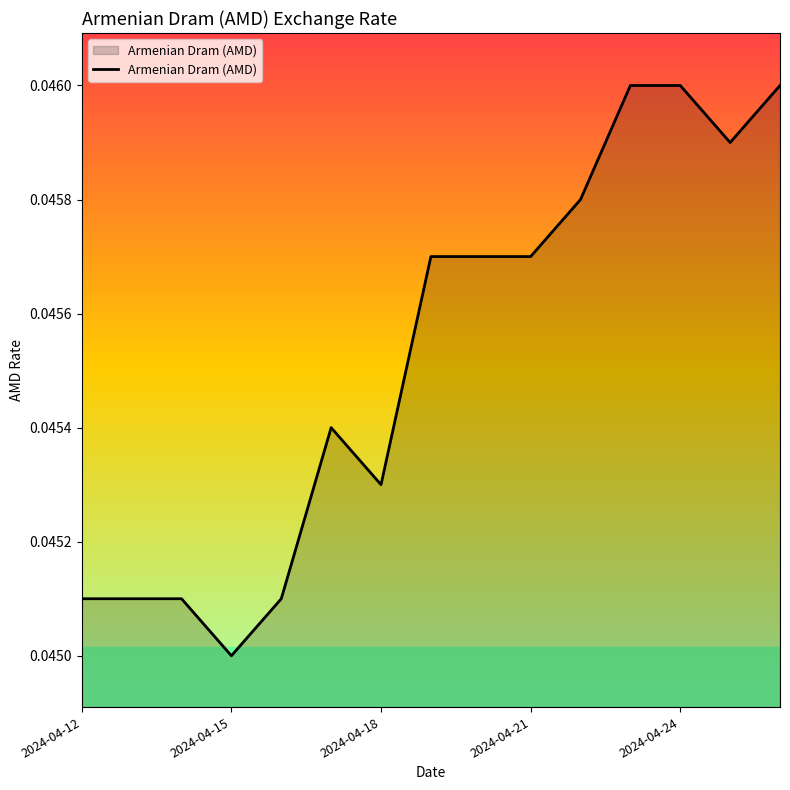

Is this an area chart (filled region under the line)?

Yes